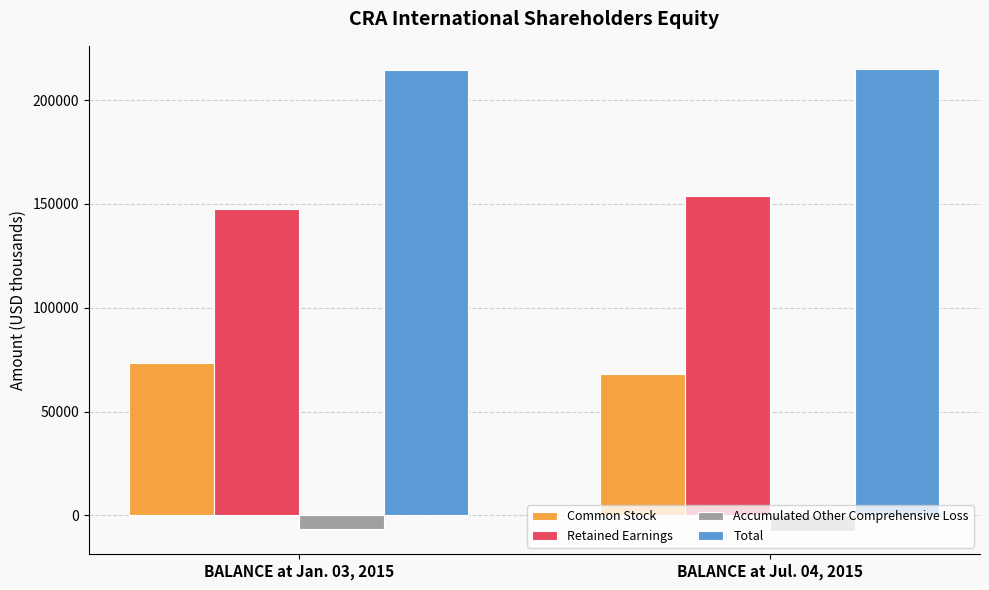

The value of Retained Earnings at BALANCE at Jul. 04, 2015 is 153722. True or false?

True